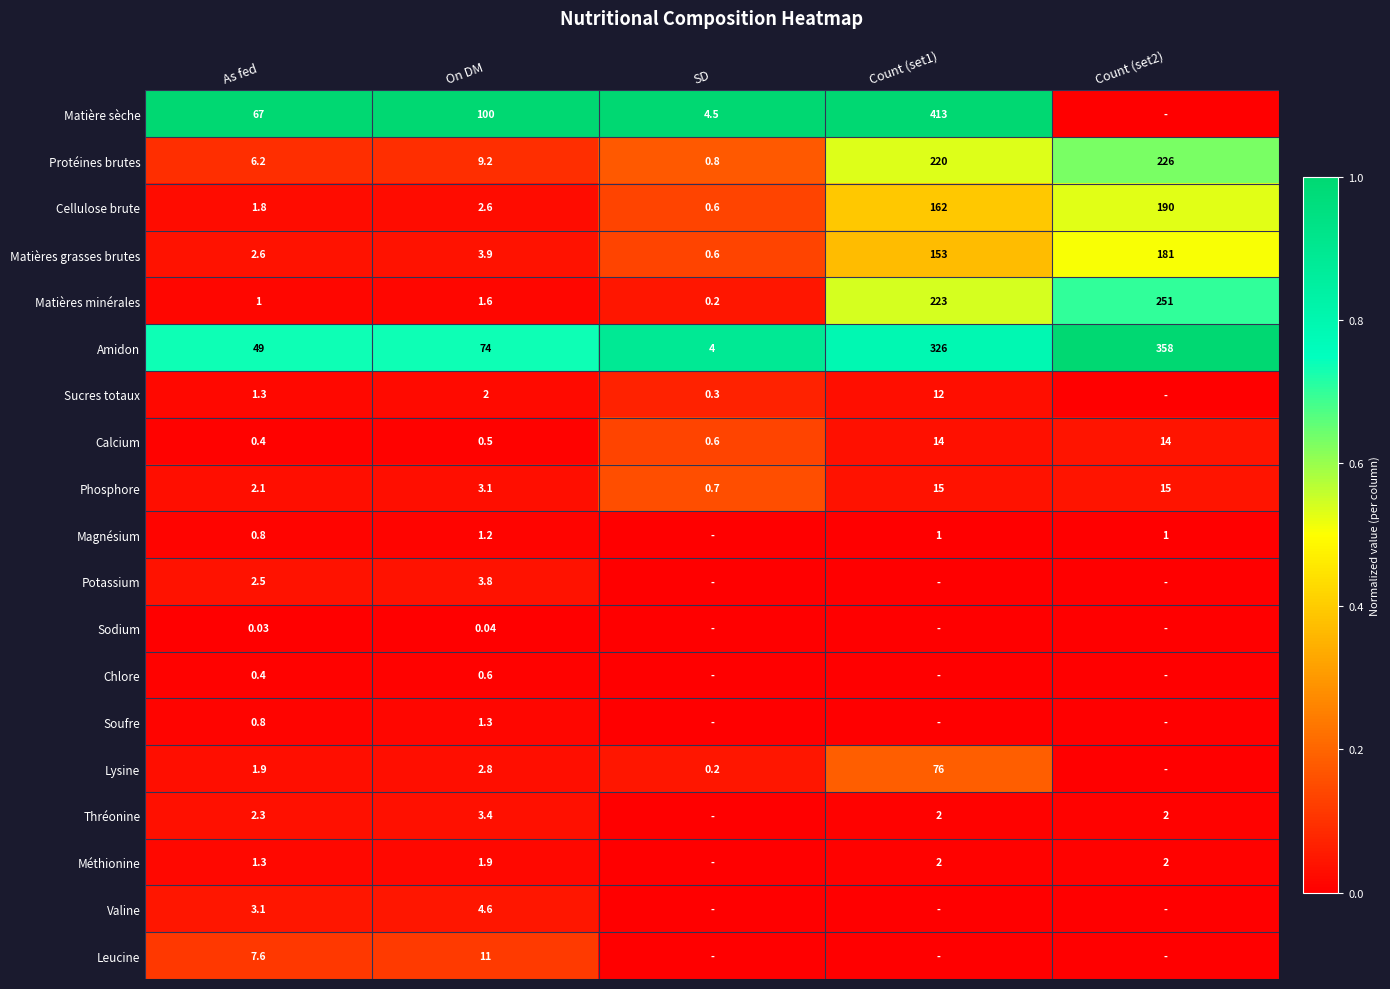

Is the value of Méthionine at On DM greater than the value of Potassium at As fed?

No